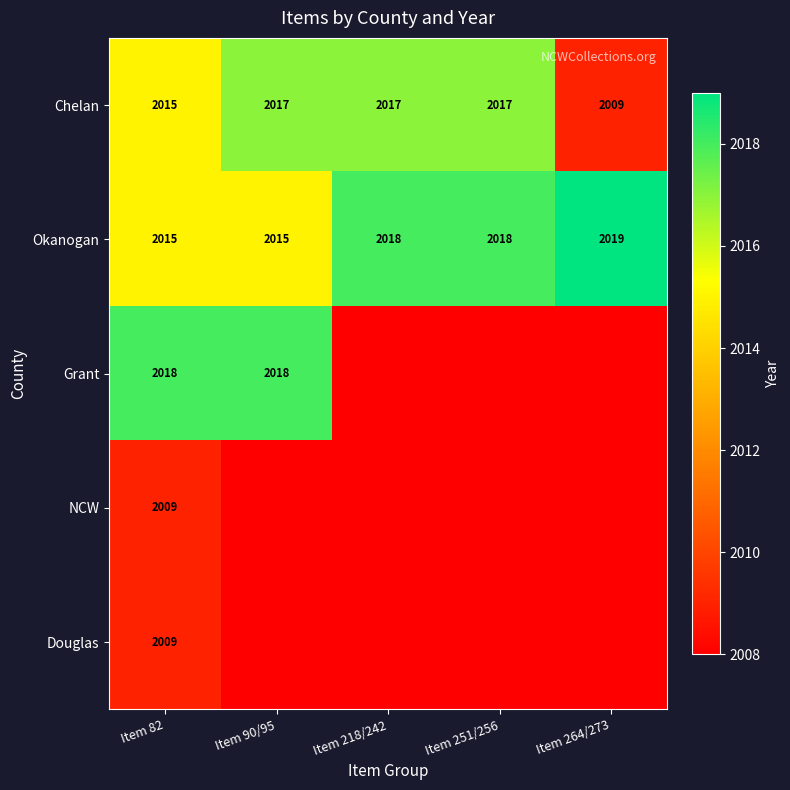

Which category has the lowest value in the Chelan series?

Item 264/273